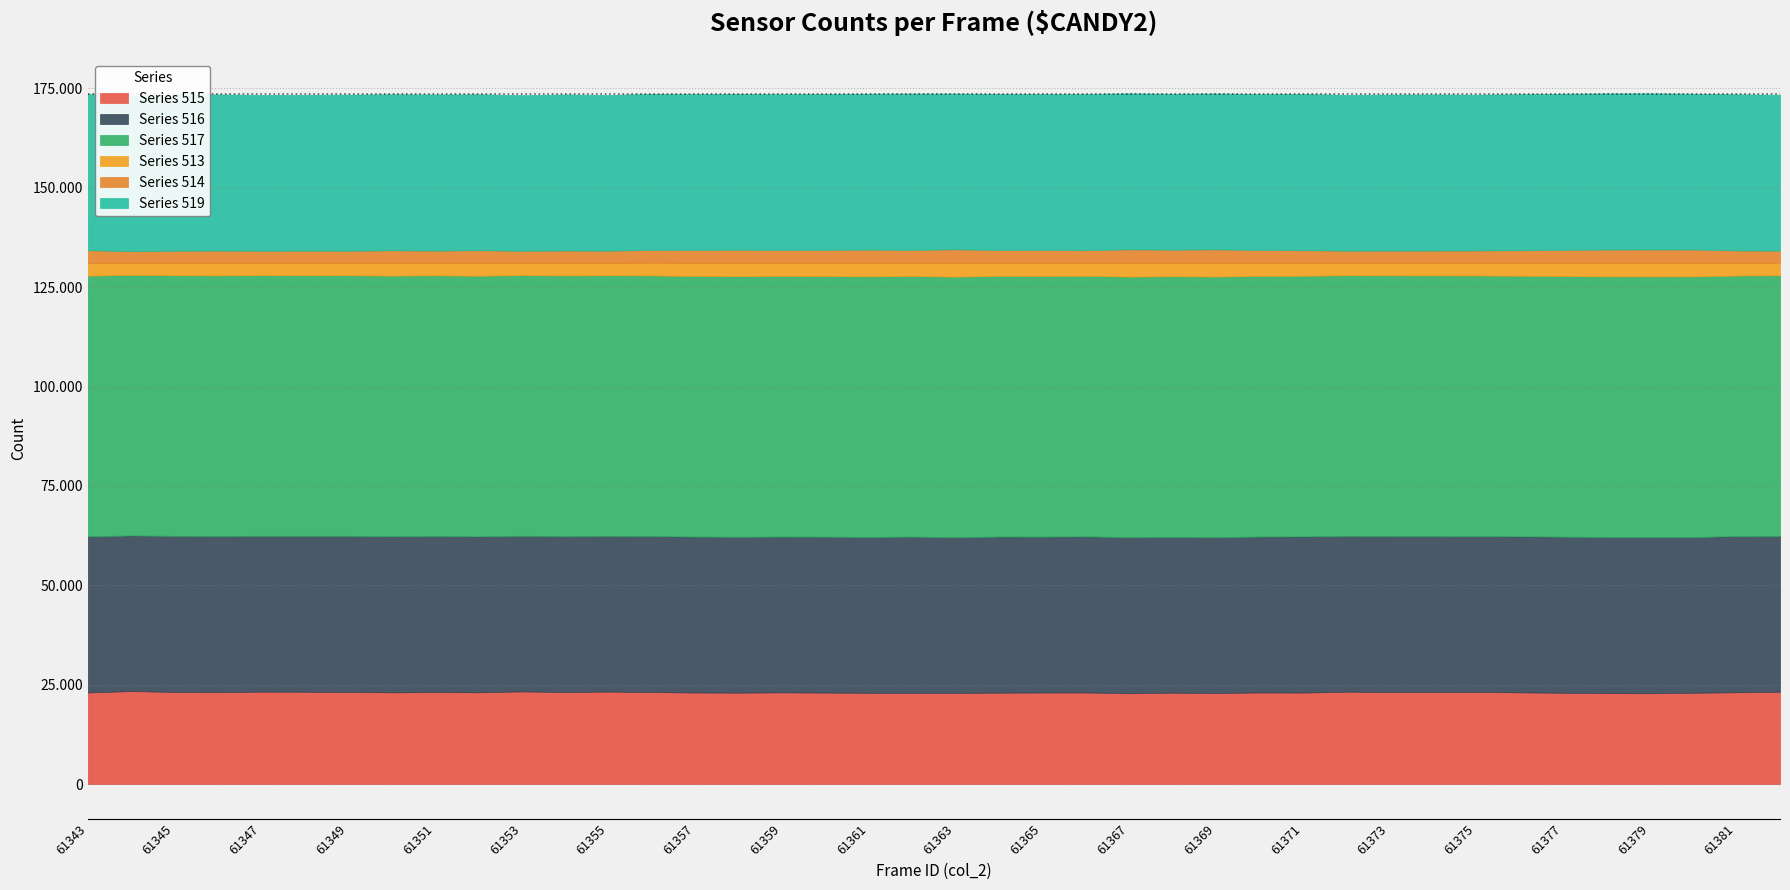

What is the value of the col_514 point at the 1st from the left?

3207